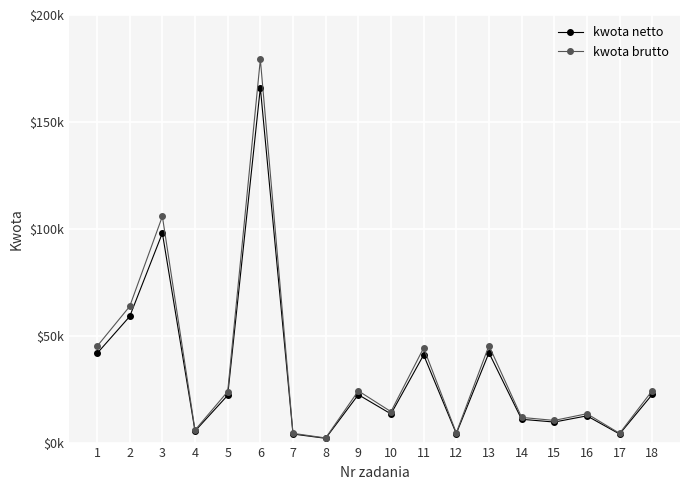

What is the spread (max minus min) of values at 12?

336.0